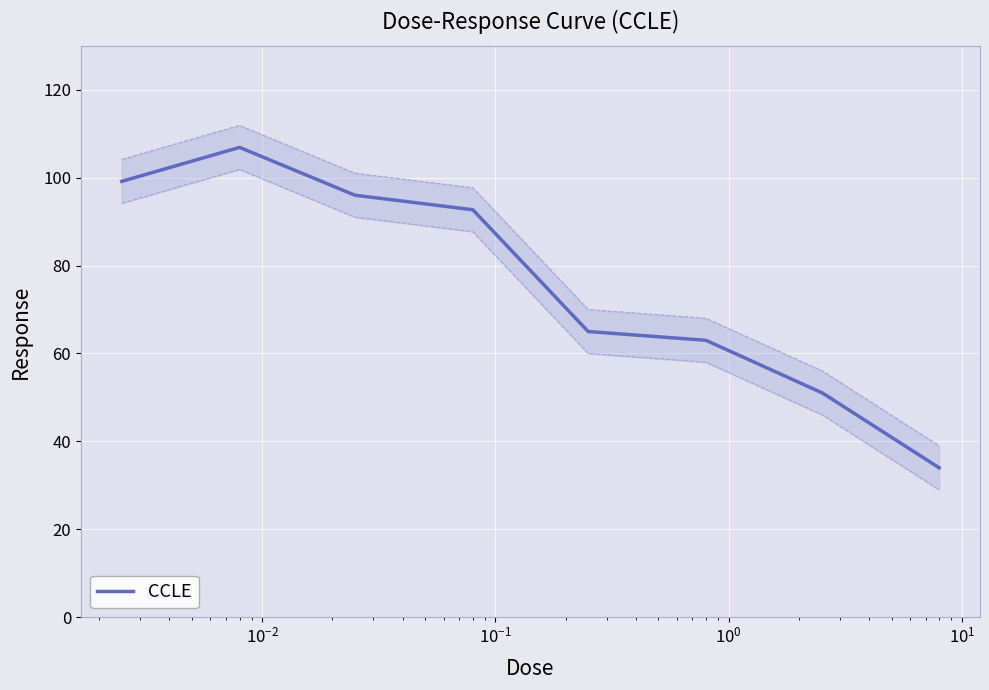

Does the chart display data point markers on the line(s)?

No